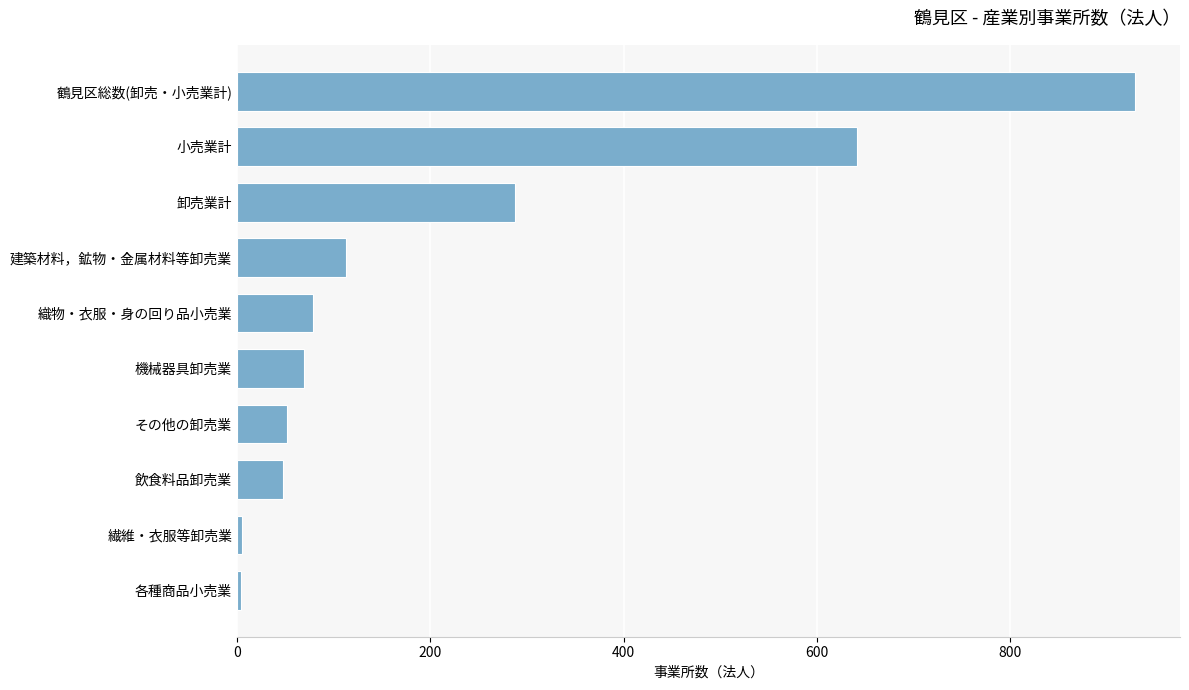

Which has a higher value, 各種商品小売業 or 鶴見区総数(卸売・小売業計)?

鶴見区総数(卸売・小売業計)